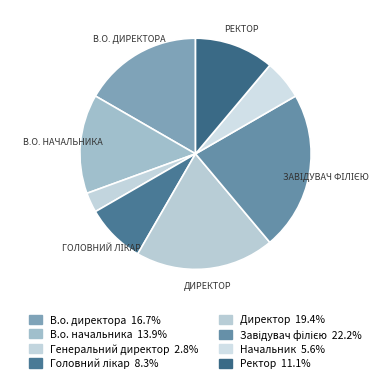

To the nearest percent, what percentage of the pie is Головний лікар?

8%